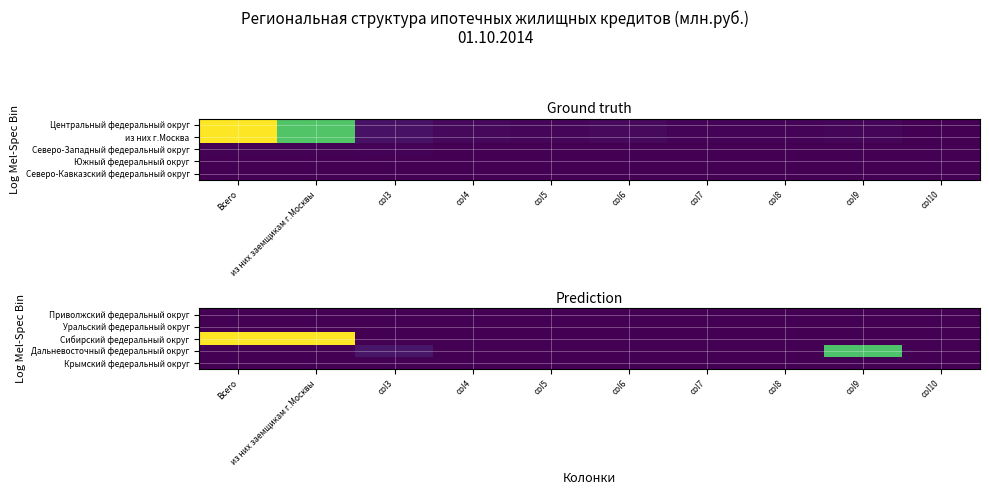

Reading left to right, list all the values displayed in this chart.

Приволжский федеральный округ: Всего=0	из них заемщикам г.Москвы=0	col3=0	col4=0	col5=0	col6=0	col7=0	col8=0	col9=0	col10=0
Уральский федеральный округ: Всего=0	из них заемщикам г.Москвы=0	col3=0	col4=0	col5=0	col6=0	col7=0	col8=0	col9=0	col10=0
Сибирский федеральный округ: Всего=50	из них заемщикам г.Москвы=50	col3=0	col4=0	col5=0	col6=0	col7=0	col8=0	col9=0	col10=0
Дальневосточный федеральный округ: Всего=0	из них заемщикам г.Москвы=0	col3=3	col4=0	col5=0	col6=0	col7=0	col8=0	col9=36	col10=0
Крымский федеральный округ: Всего=0	из них заемщикам г.Москвы=0	col3=0	col4=0	col5=0	col6=0	col7=0	col8=0	col9=0	col10=0